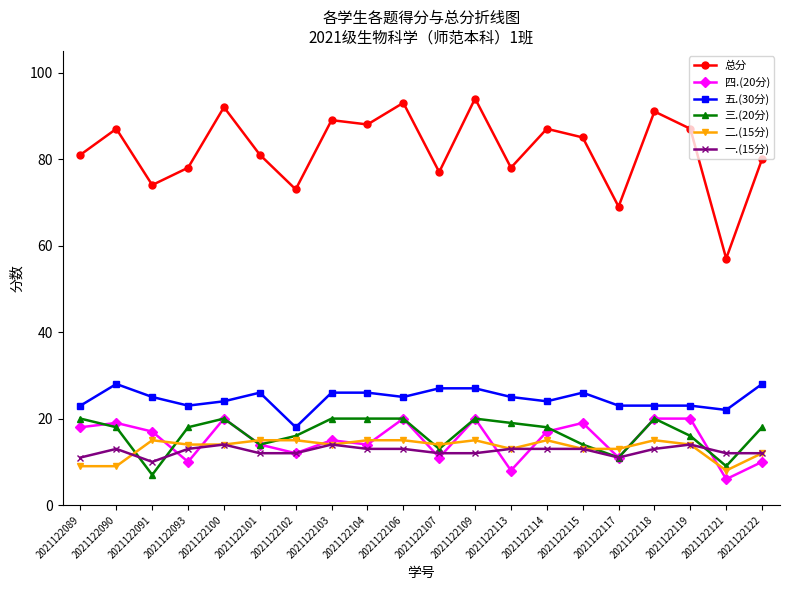

Reading right to left, list all the values displayed in this chart.

总分: 2021122122=80	2021122121=57	2021122119=87	2021122118=91	2021122117=69	2021122115=85	2021122114=87	2021122113=78	2021122109=94	2021122107=77	2021122106=93	2021122104=88	2021122103=89	2021122102=73	2021122101=81	2021122100=92	2021122093=78	2021122091=74	2021122090=87	2021122089=81
四.(20分): 2021122122=10	2021122121=6	2021122119=20	2021122118=20	2021122117=11	2021122115=19	2021122114=17	2021122113=8	2021122109=20	2021122107=11	2021122106=20	2021122104=14	2021122103=15	2021122102=12	2021122101=14	2021122100=20	2021122093=10	2021122091=17	2021122090=19	2021122089=18
五.(30分): 2021122122=28	2021122121=22	2021122119=23	2021122118=23	2021122117=23	2021122115=26	2021122114=24	2021122113=25	2021122109=27	2021122107=27	2021122106=25	2021122104=26	2021122103=26	2021122102=18	2021122101=26	2021122100=24	2021122093=23	2021122091=25	2021122090=28	2021122089=23
三.(20分): 2021122122=18	2021122121=9	2021122119=16	2021122118=20	2021122117=11	2021122115=14	2021122114=18	2021122113=19	2021122109=20	2021122107=13	2021122106=20	2021122104=20	2021122103=20	2021122102=16	2021122101=14	2021122100=20	2021122093=18	2021122091=7	2021122090=18	2021122089=20
二.(15分): 2021122122=12	2021122121=8	2021122119=14	2021122118=15	2021122117=13	2021122115=13	2021122114=15	2021122113=13	2021122109=15	2021122107=14	2021122106=15	2021122104=15	2021122103=14	2021122102=15	2021122101=15	2021122100=14	2021122093=14	2021122091=15	2021122090=9	2021122089=9
一.(15分): 2021122122=12	2021122121=12	2021122119=14	2021122118=13	2021122117=11	2021122115=13	2021122114=13	2021122113=13	2021122109=12	2021122107=12	2021122106=13	2021122104=13	2021122103=14	2021122102=12	2021122101=12	2021122100=14	2021122093=13	2021122091=10	2021122090=13	2021122089=11